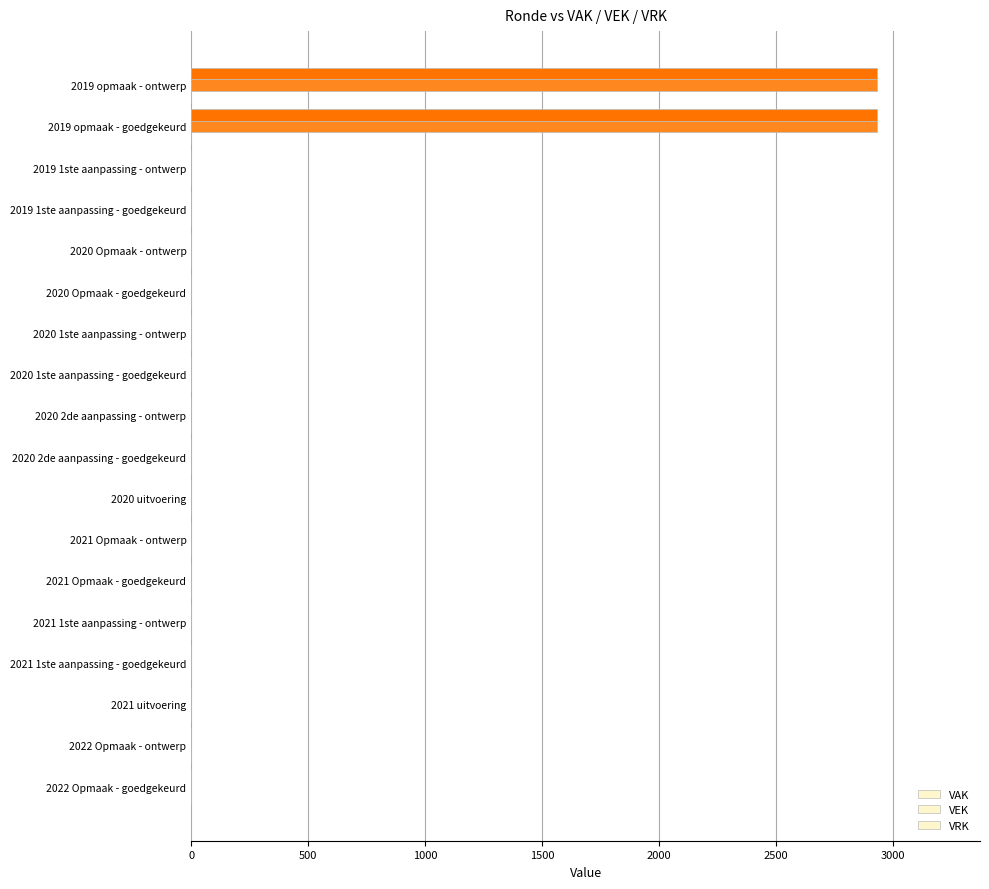

Reading left to right, transcribe all the data shown in this chart.

VAK: 0.0	0.0	0.0	0.0	0.0	0.0	0.0	0.0	0.0	0.0	0.0	0.0	0.0	0.0	0.0	0.0	2932.0	2932.0
VEK: 0.0	0.0	0.0	0.0	0.0	0.0	0.0	0.0	0.0	0.0	0.0	0.0	0.0	0.0	0.0	0.0	2932.0	2932.0
VRK: 0.3	0.3	0.3	0.3	0.3	0.3	0.3	0.3	0.3	0.3	0.3	0.3	0.3	0.3	0.3	0.3	0.3	0.3